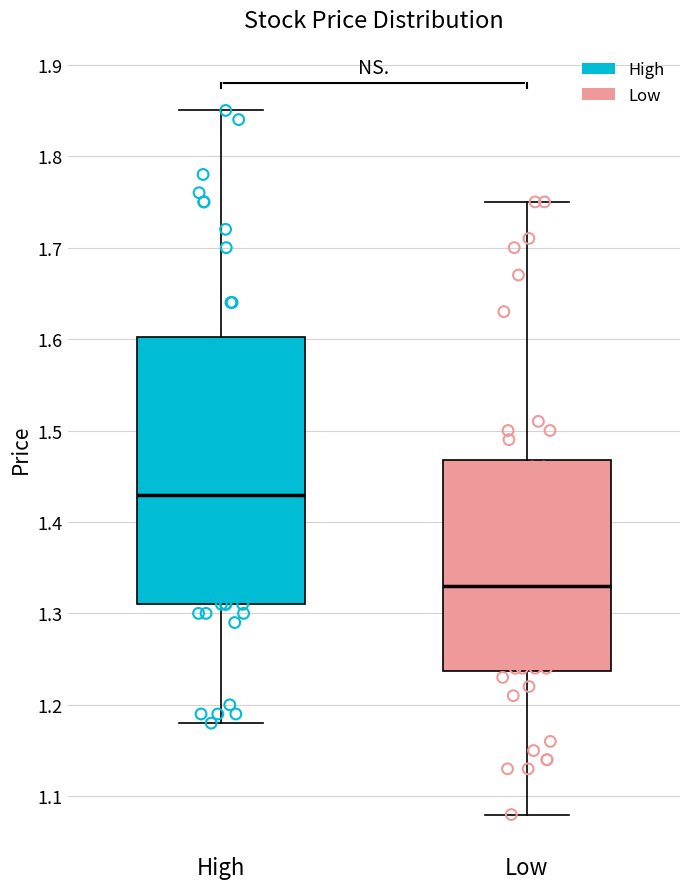

Which box has the highest median line?

High